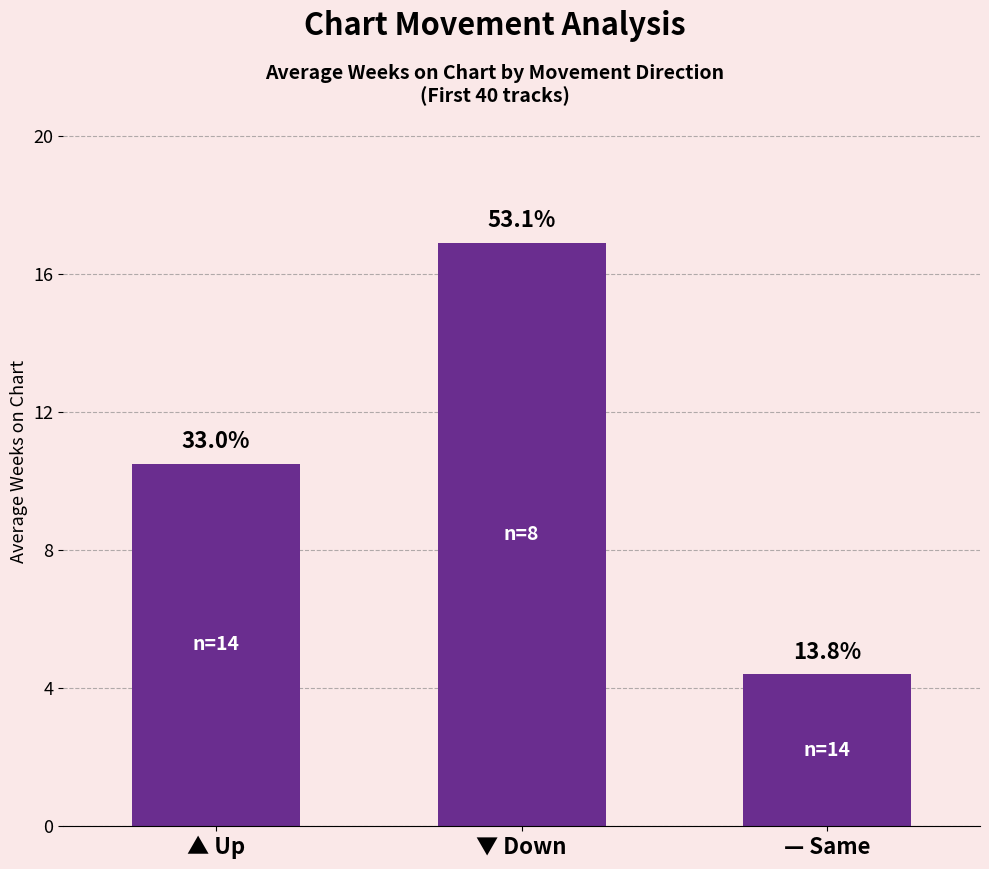

How many bars are there in total?

3